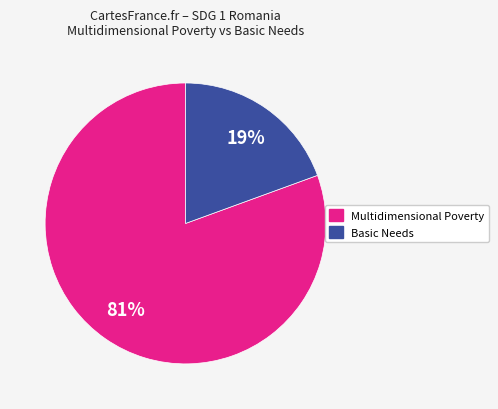

To the nearest percent, what is the average slice percentage?

50%